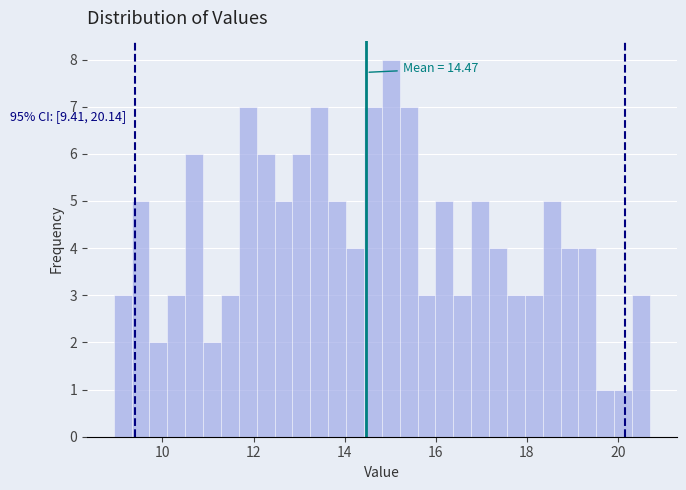

Around what value on the x-axis is the tallest bar? Give the approximate position of its centre, as read against the axis.

15.0